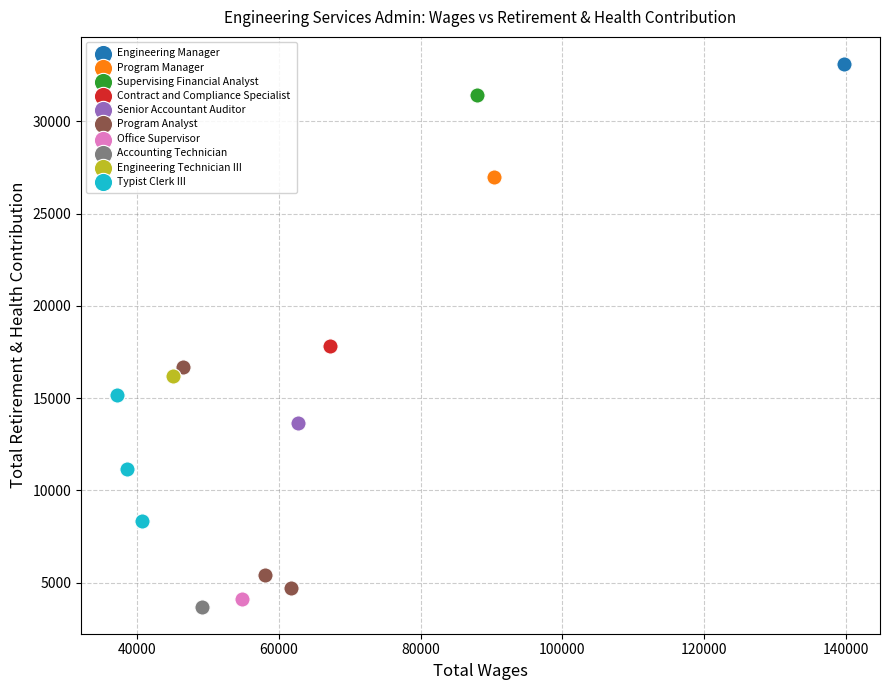

Which series reaches the minimum Y coordinate?

Accounting Technician